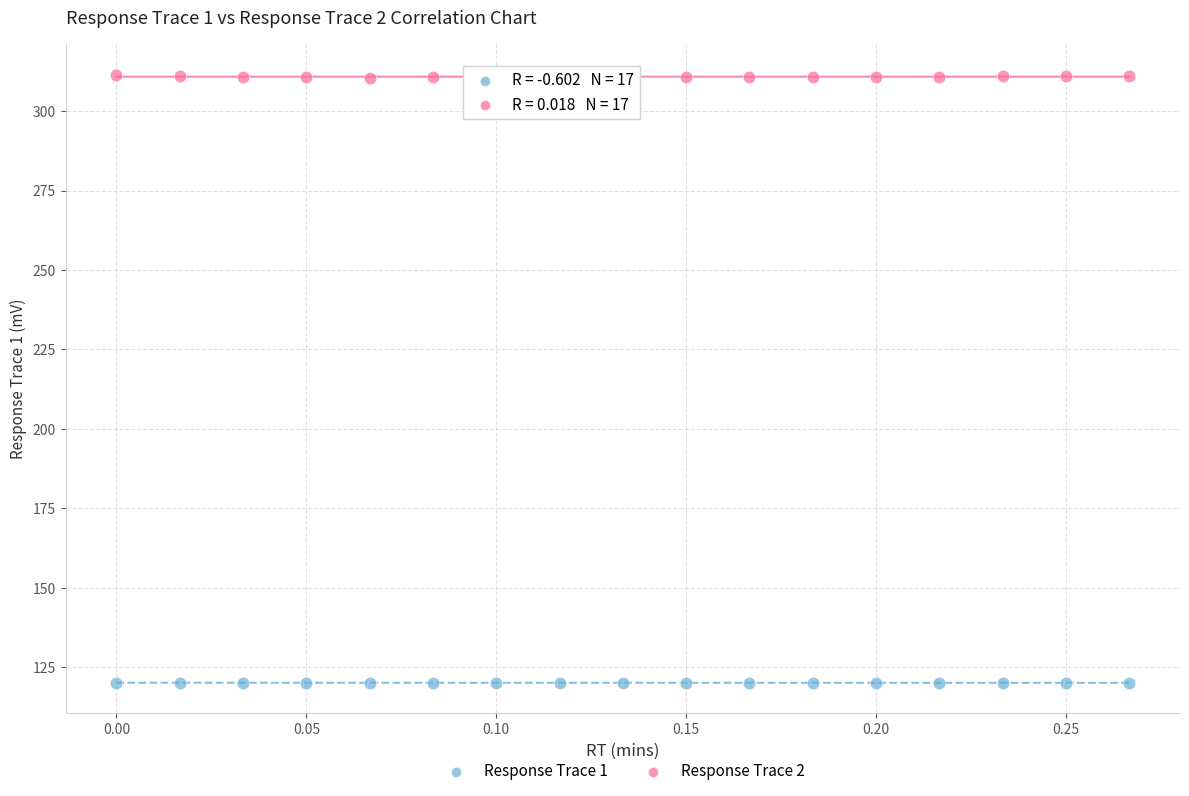

Which series reaches the minimum Y coordinate?

Response Trace 1